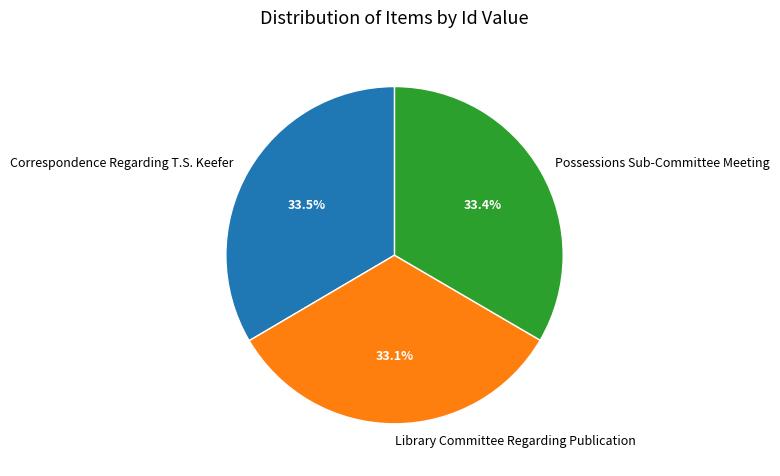

Do Possessions Sub-Committee Meeting and Library Committee Regarding Publication together represent more than half of the pie?

Yes